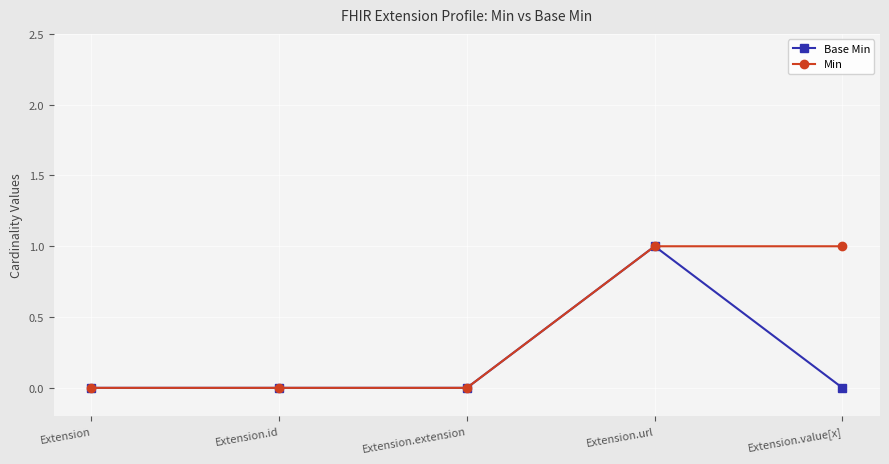

At which category is the sum across all series the highest?

Extension.url